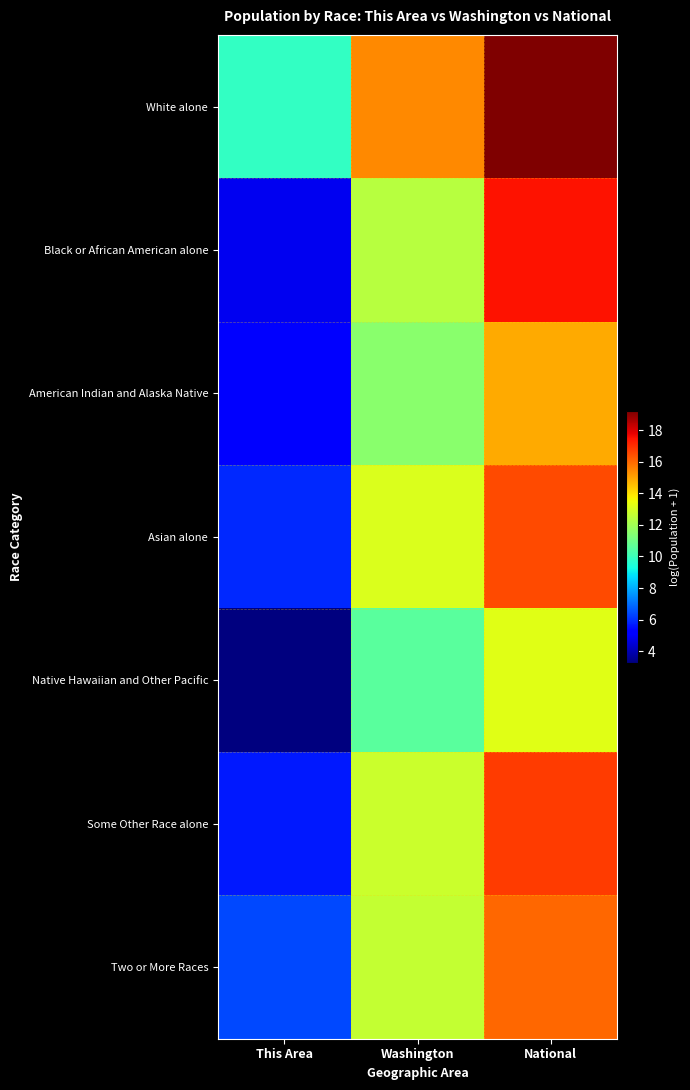

What is the difference between the highest and lowest values at This Area?

6.6